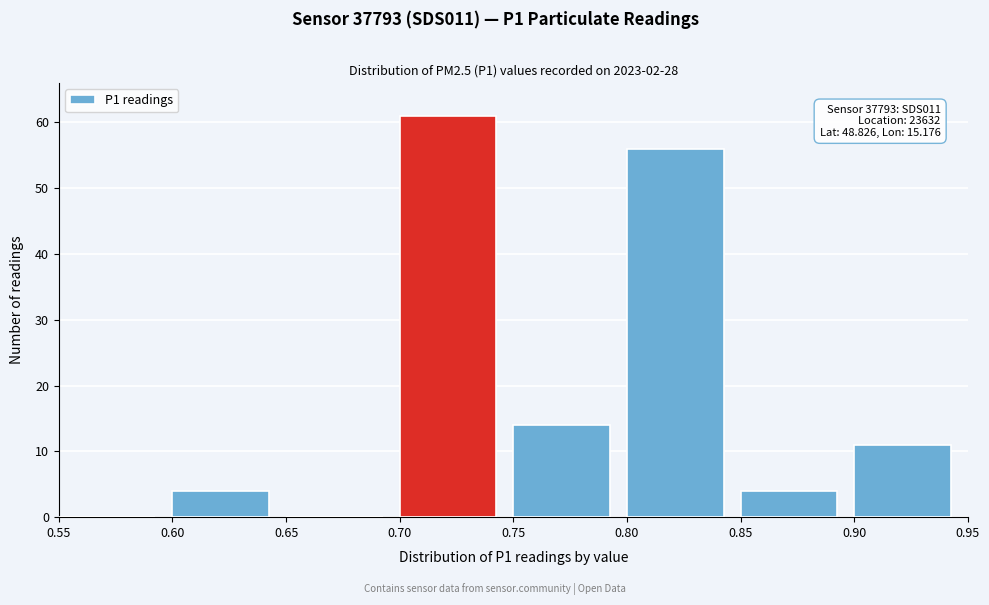

Which range on the x-axis has the tallest bar?

0.70 to 0.75